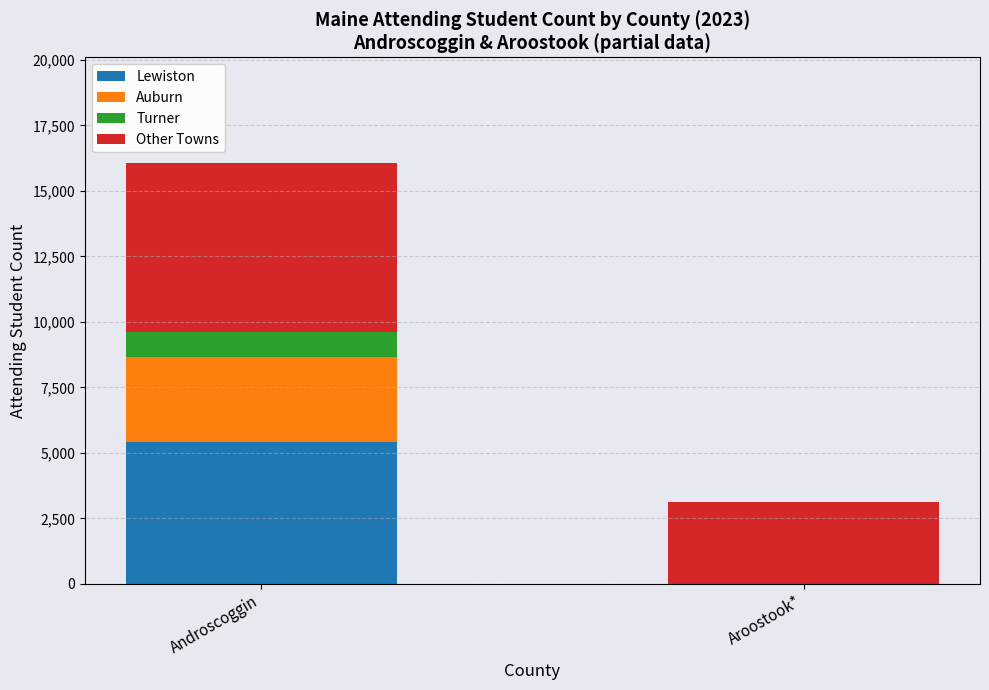

At which category is the sum across all series the highest?

Androscoggin